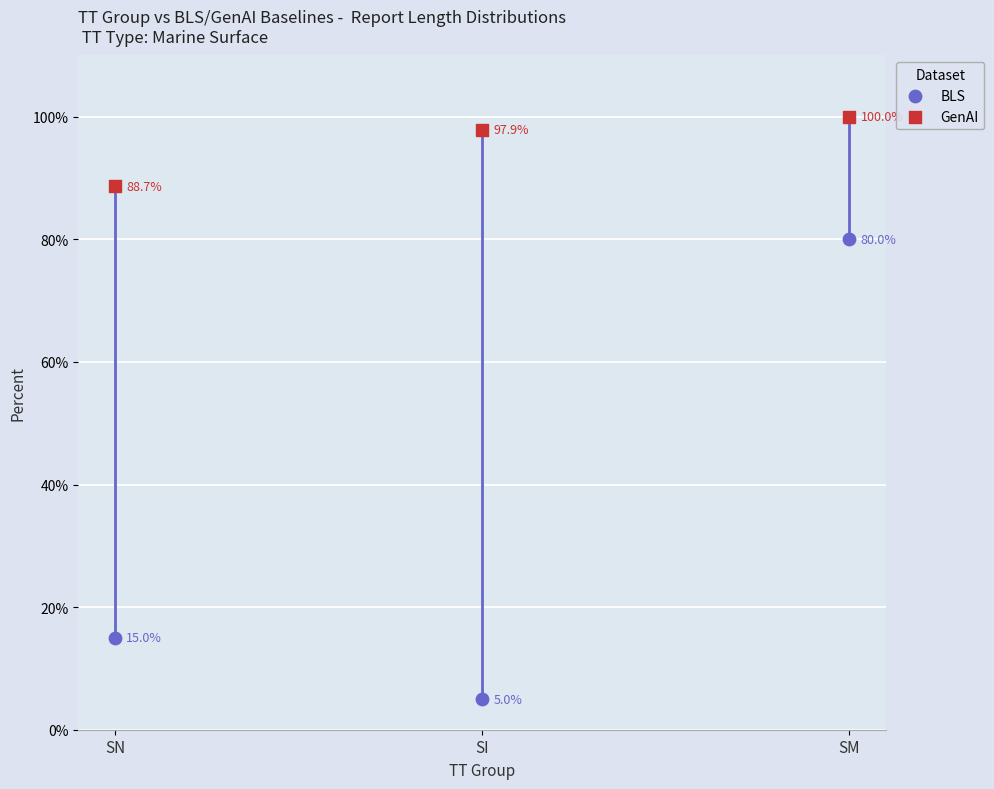

Which series has the largest Y range (max minus min)?

BLS